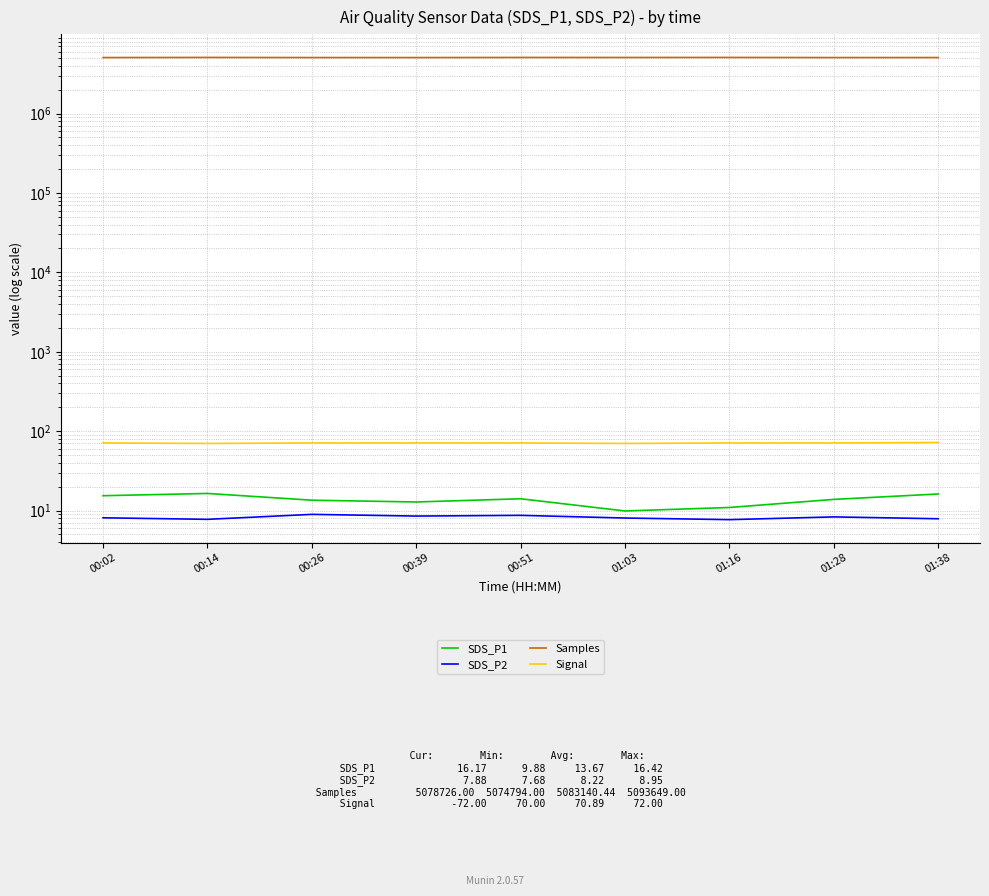

What is the label of the 2nd point from the left?

00:14